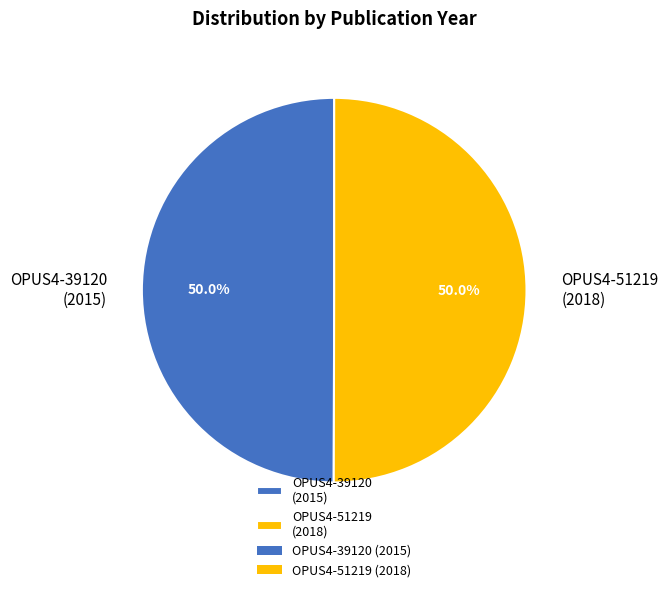

What percentage do OPUS4-51219 and OPUS4-39120 together represent?

100.0%